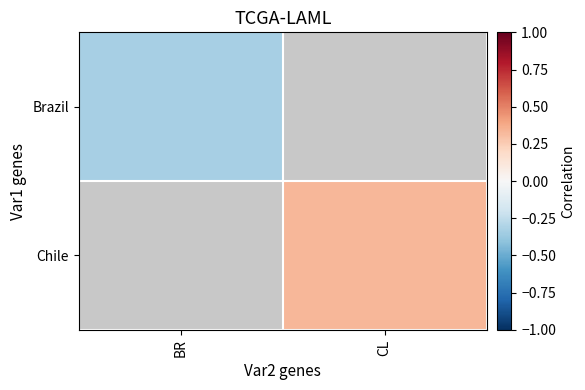

At how many categories does at least one series exceed 0?

1